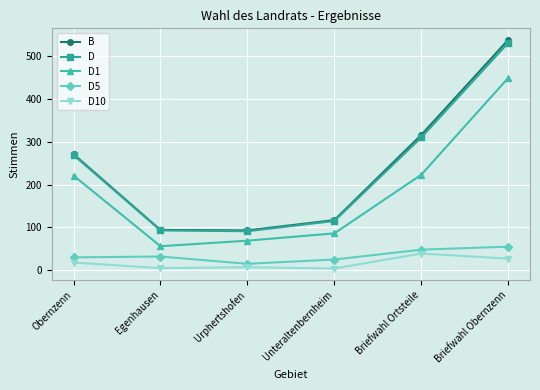

At Briefwahl Ortsteile, list the series in order from largest to smallest.

B, D, D1, D5, D10